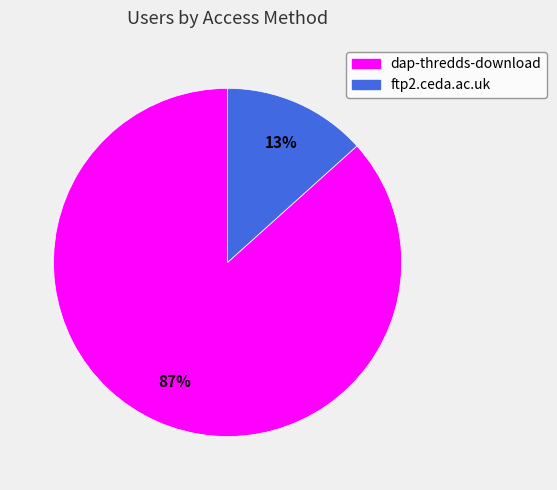

Count the number of slices in the pie.

2